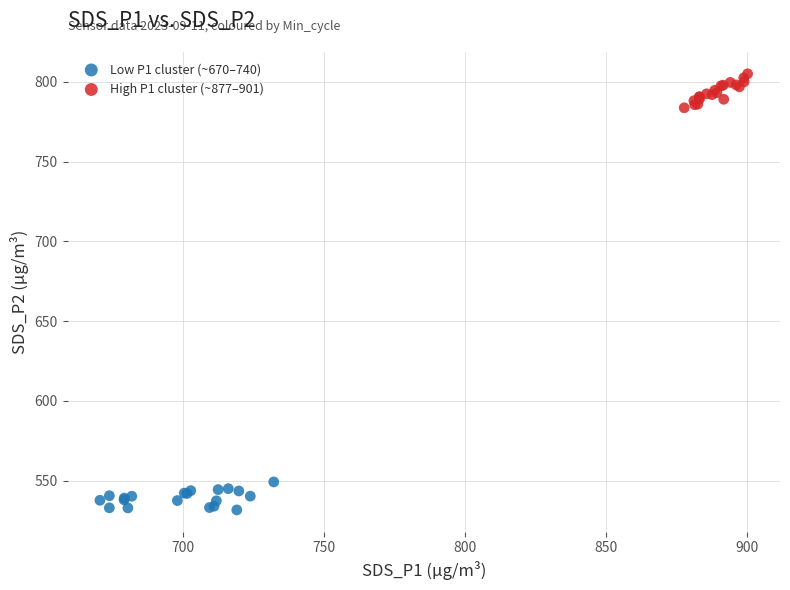

Which series has the widest spread of Y values?

High P1 cluster (~877–901)